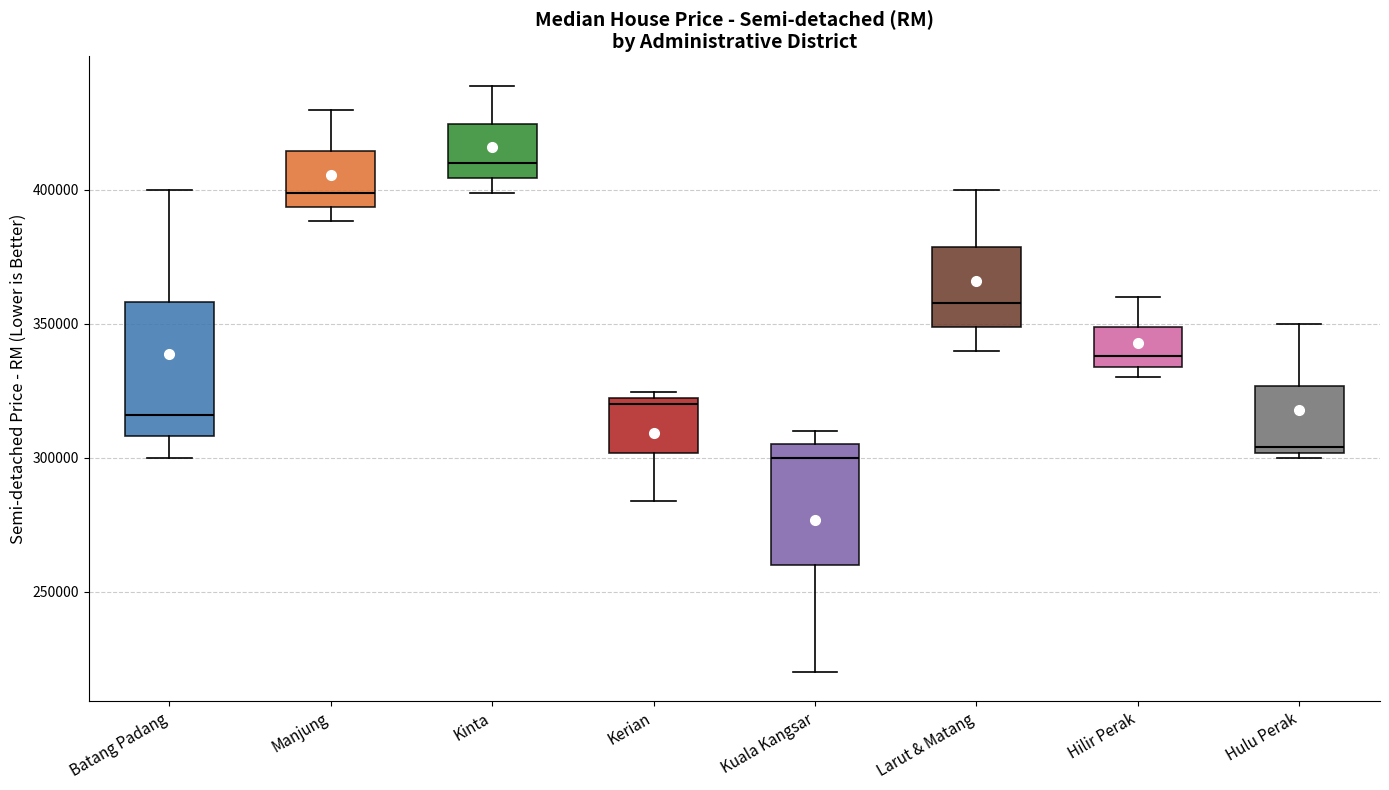

Where does the lower whisker of the box for Kuala Kangsar end on the y-axis? The values are not printed on the chart, so give them approximately, as read against the axis.

220000